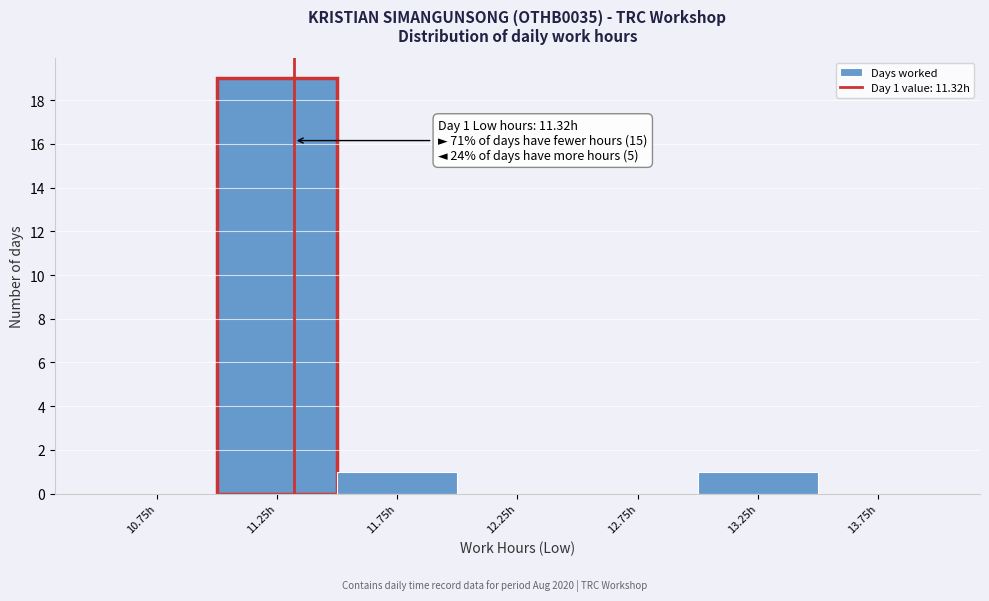

Which range on the x-axis has the tallest bar?

11.0 to 11.5